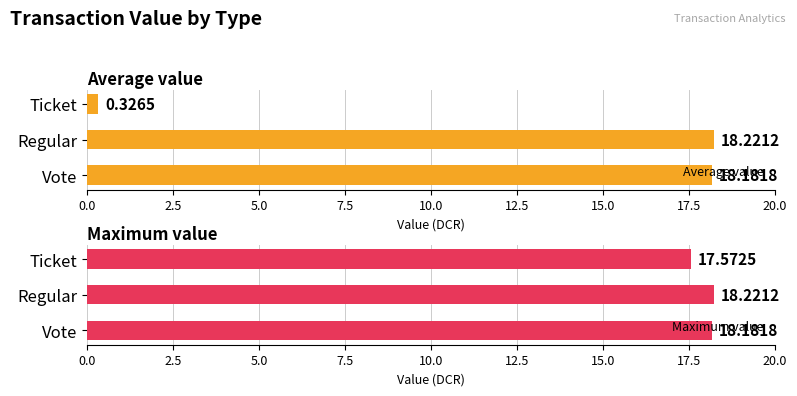

The Maximum value series shows 6.8 at Ticket. True or false?

False